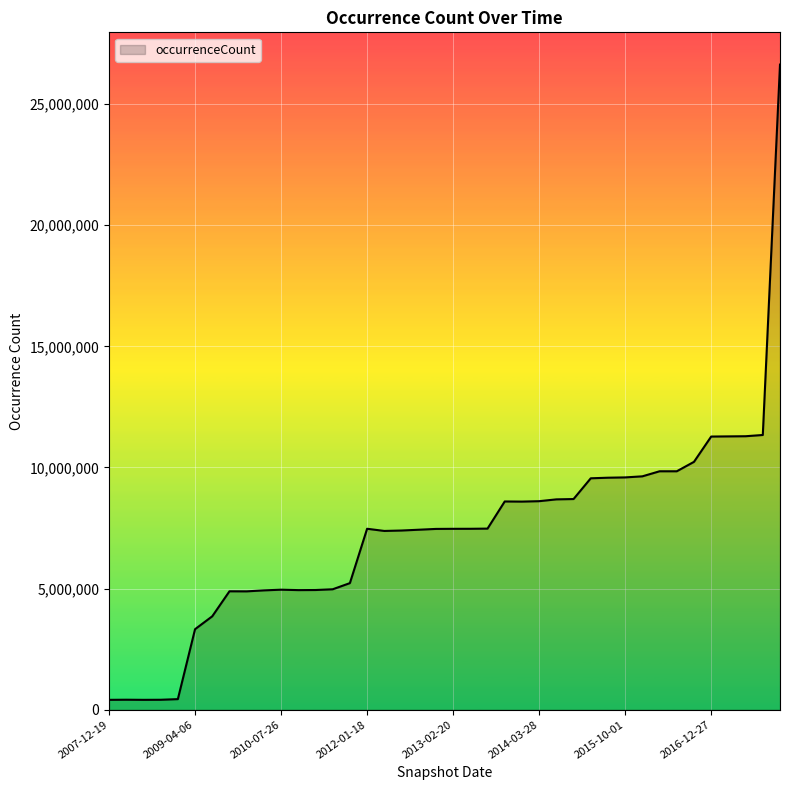

What is the difference between the maximum and minimum values?

26223724